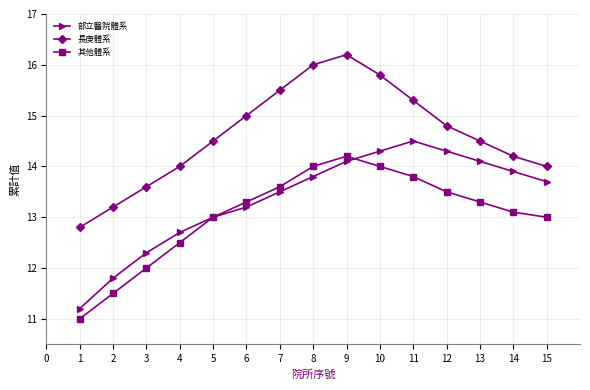

What is the total value across all series at 10?

44.1